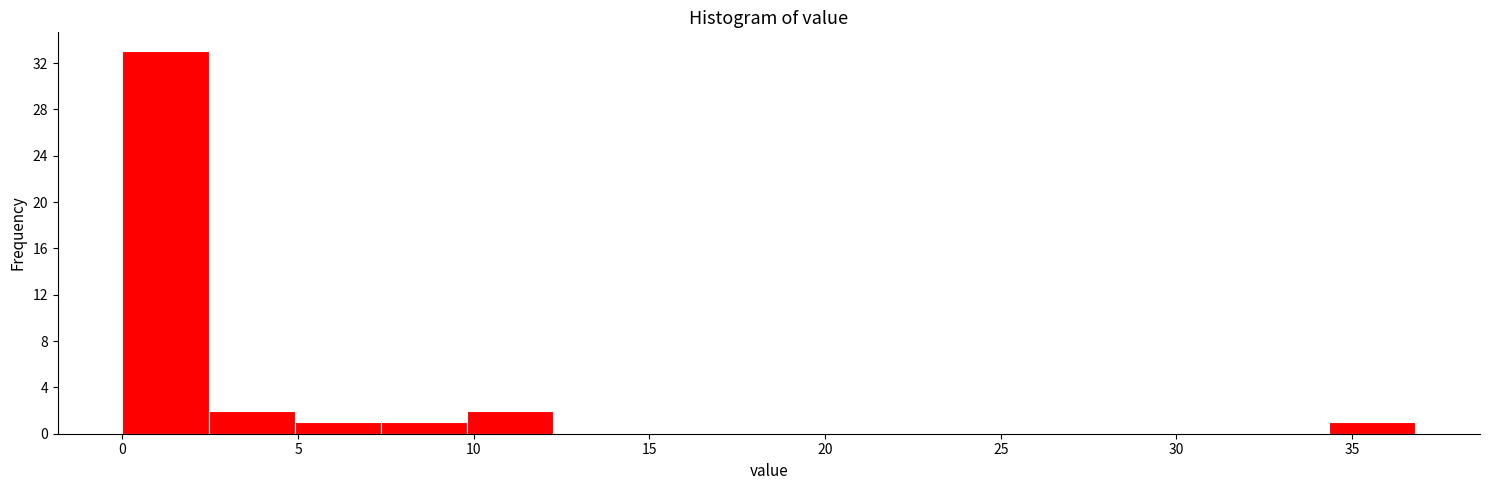

Reading left to right, transcribe this chart: for each bar, give the range it covers on the x-axis and its height. Neither the bar edges nor the heights are printed on the chart, so give them approximately, as read against the axes.

0.0 to 2.5: 33
2.5 to 5.0: 2
5.0 to 7.5: 1
7.5 to 10.0: 1
10.0 to 12.5: 2
12.5 to 14.5: 0
14.5 to 17.0: 0
17.0 to 19.5: 0
19.5 to 22.0: 0
22.0 to 24.5: 0
24.5 to 27.0: 0
27.0 to 29.5: 0
29.5 to 32.0: 0
32.0 to 34.5: 0
34.5 to 37.0: 1